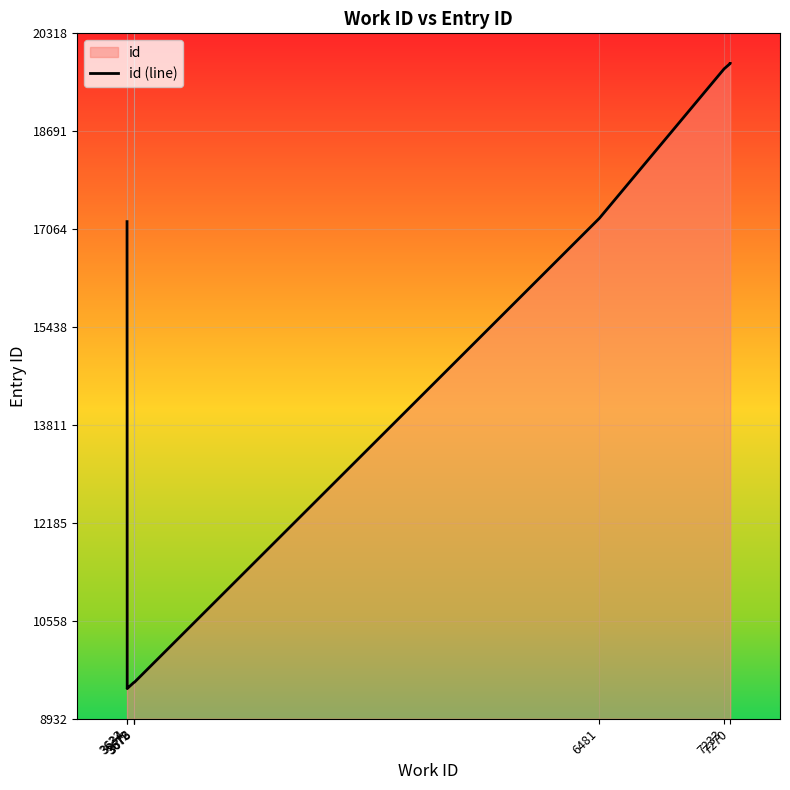

How many data points are above 17190?

4